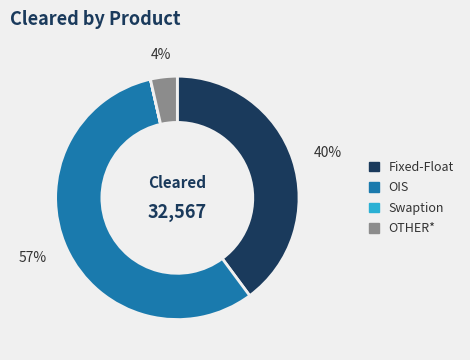

Is it true that Fixed-Float is 40% of the pie?

True